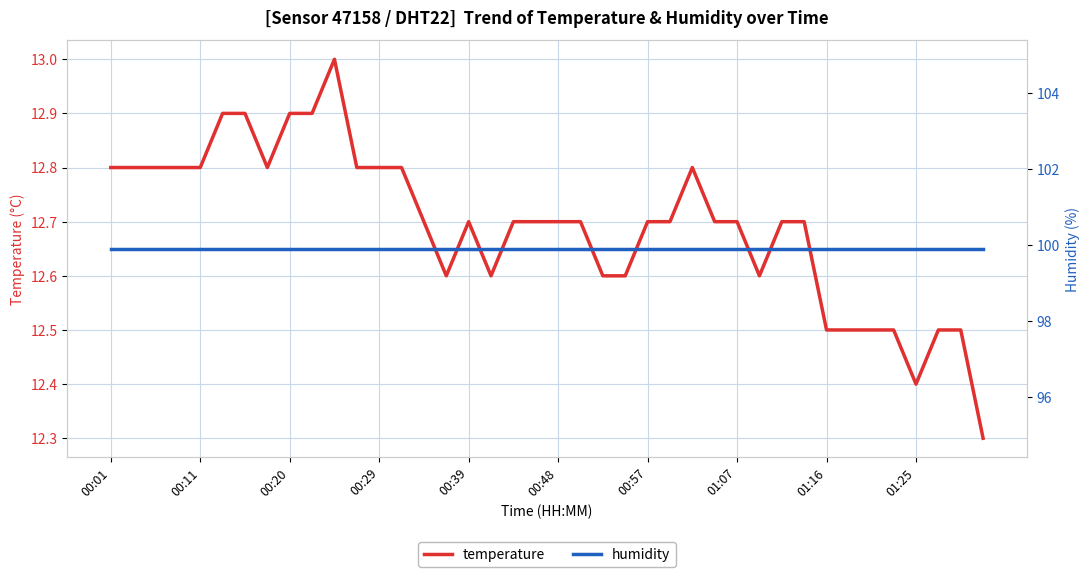

What is the value of the humidity point at the 11th from the left?

99.9